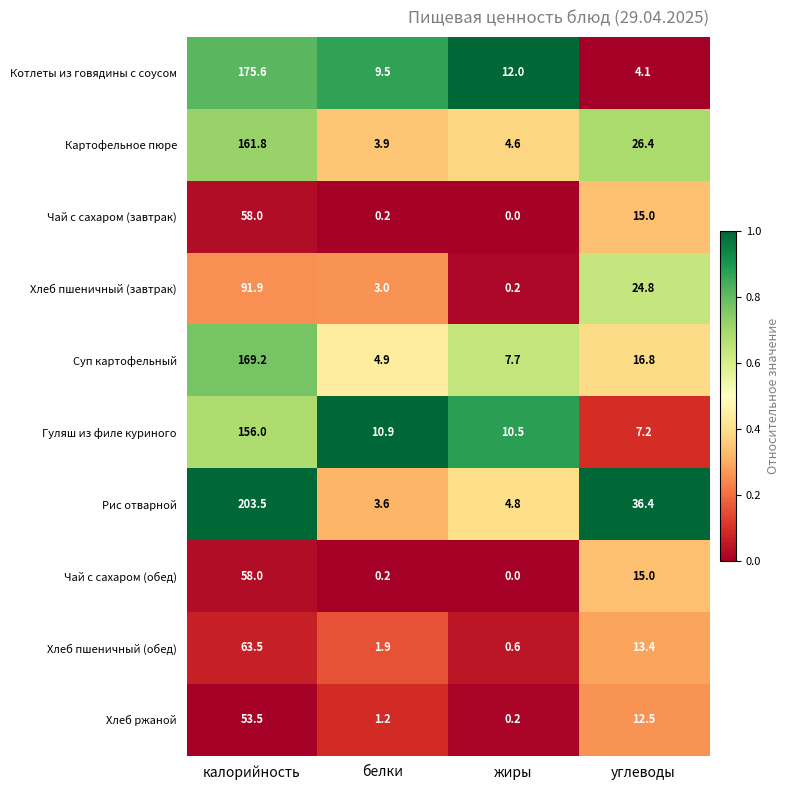

How many series are shown in this chart?

10